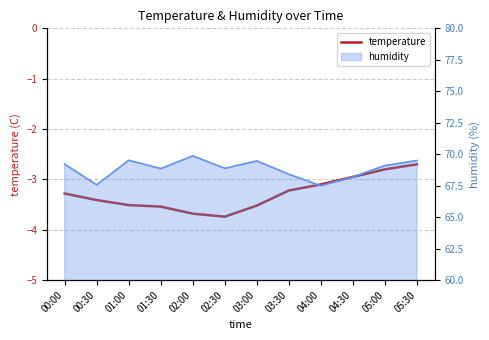

Rank the categories by value from lowest to highest.

02:30, 02:00, 01:30, 03:00, 01:00, 00:30, 00:00, 03:30, 04:00, 04:30, 05:00, 05:30